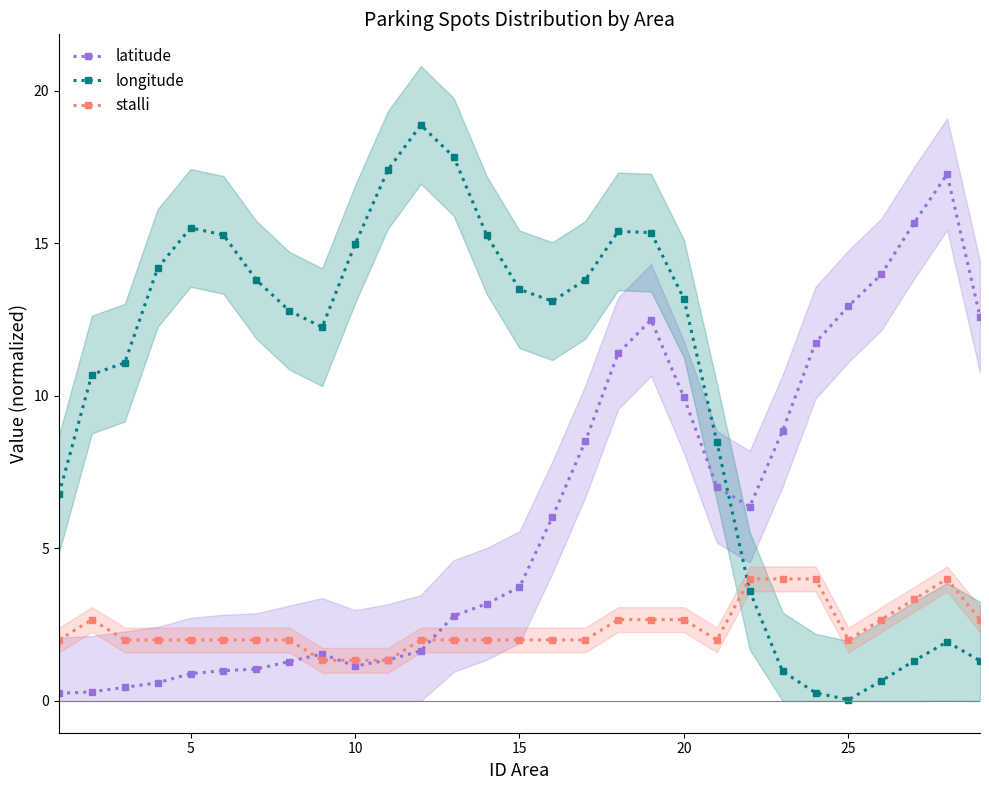

What is the highest value of the latitude series?

17.3